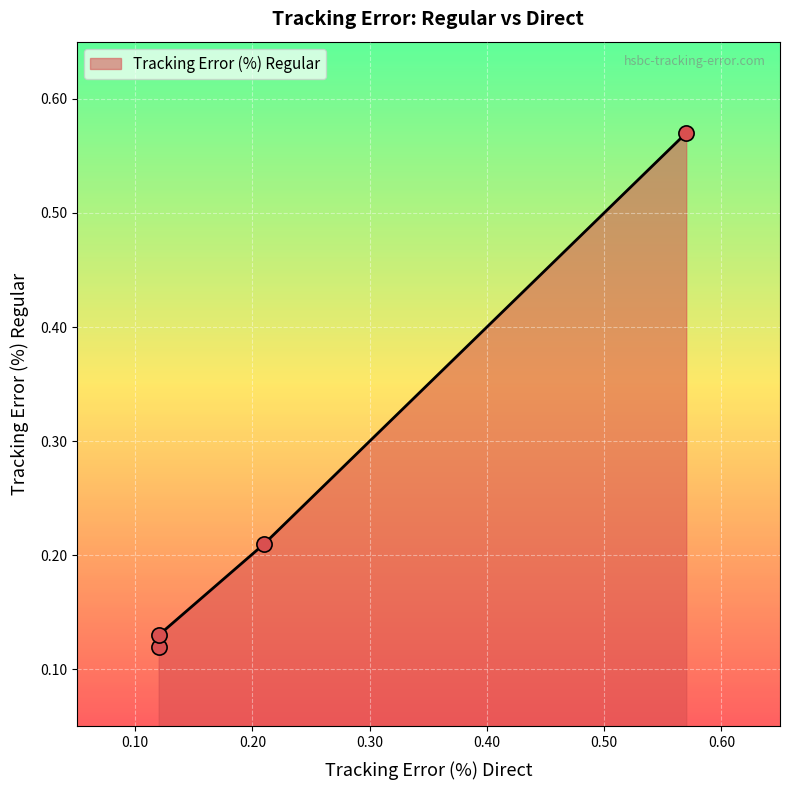

What is the change in value from 0.21 to 0.12?

-0.1